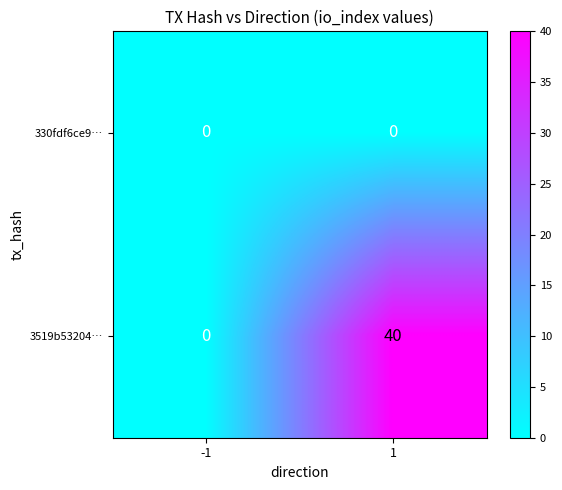

At which category is the sum across all series the highest?

1